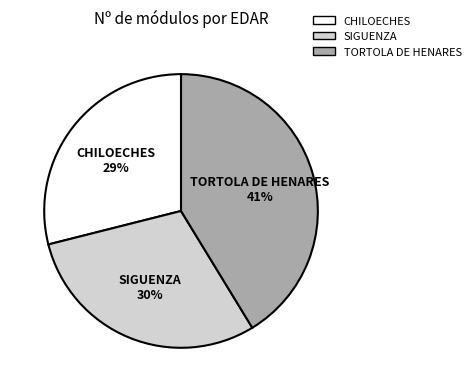

Does TORTOLA DE HENARES represent more than half of the total?

No